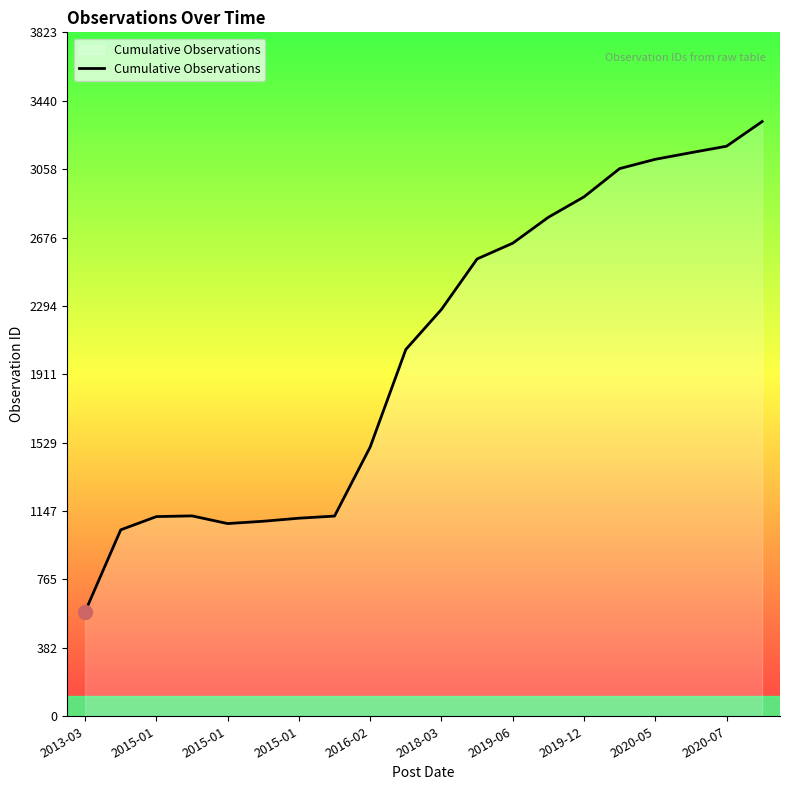

How many lines are shown in the chart?

1